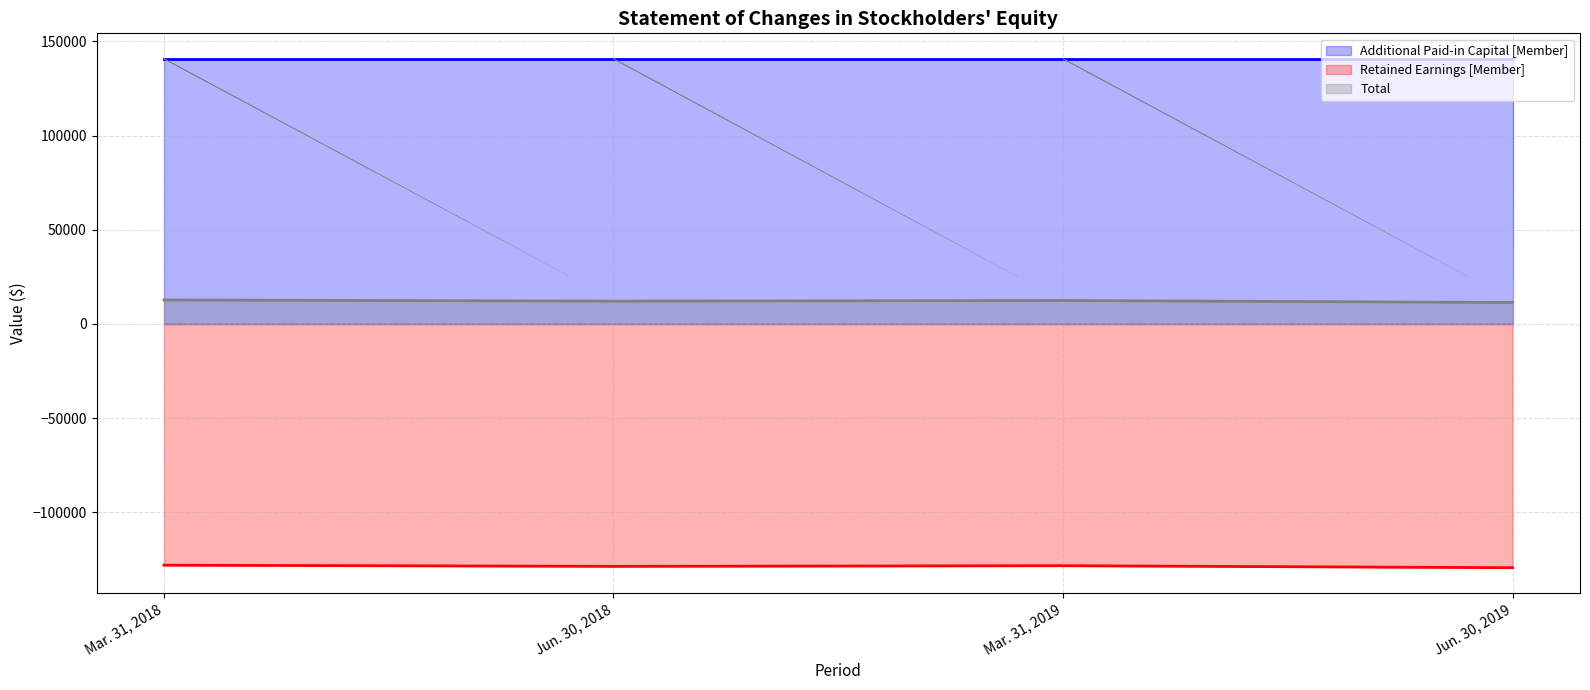

The Retained Earnings [Member] series shows -75871 at Jun. 30, 2019. True or false?

False